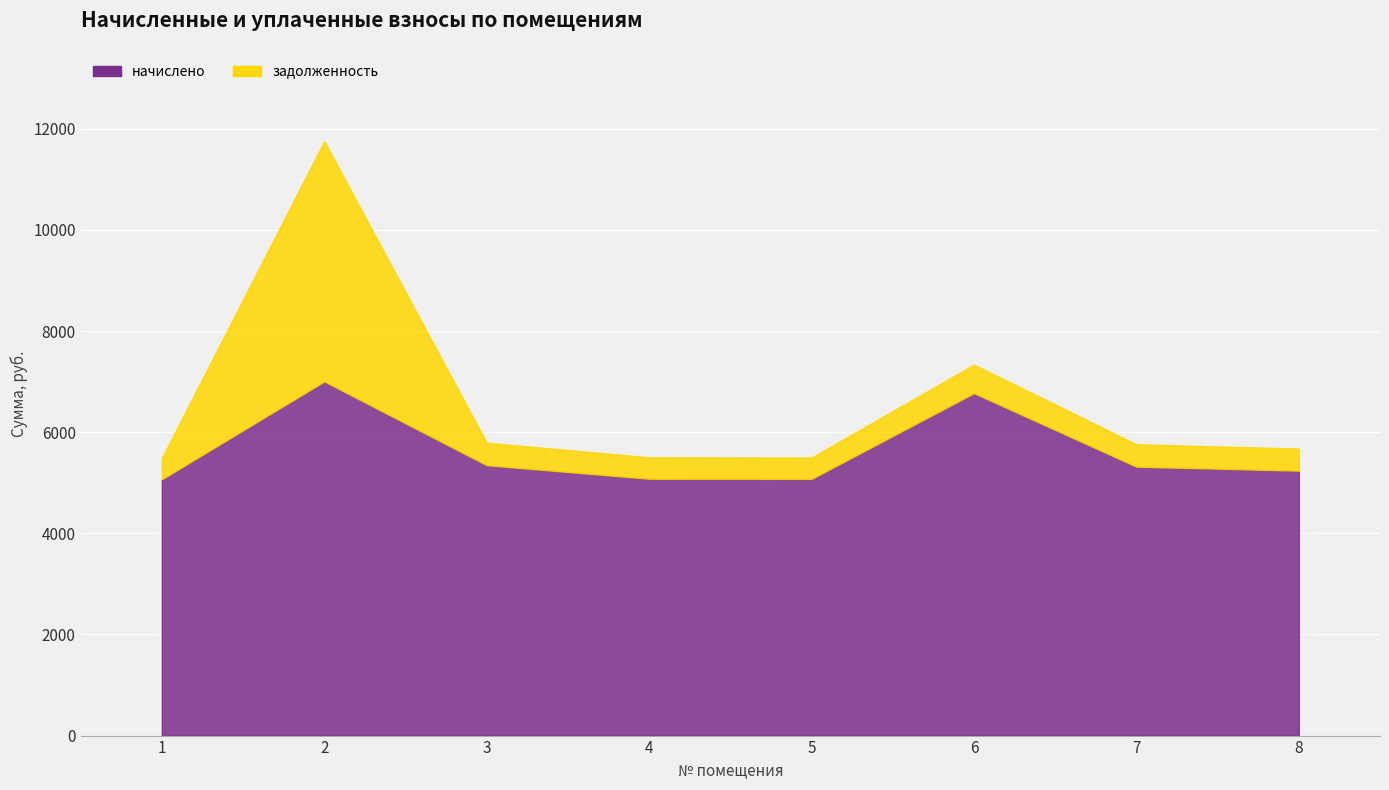

At which label does задолженность first exceed 443?

2